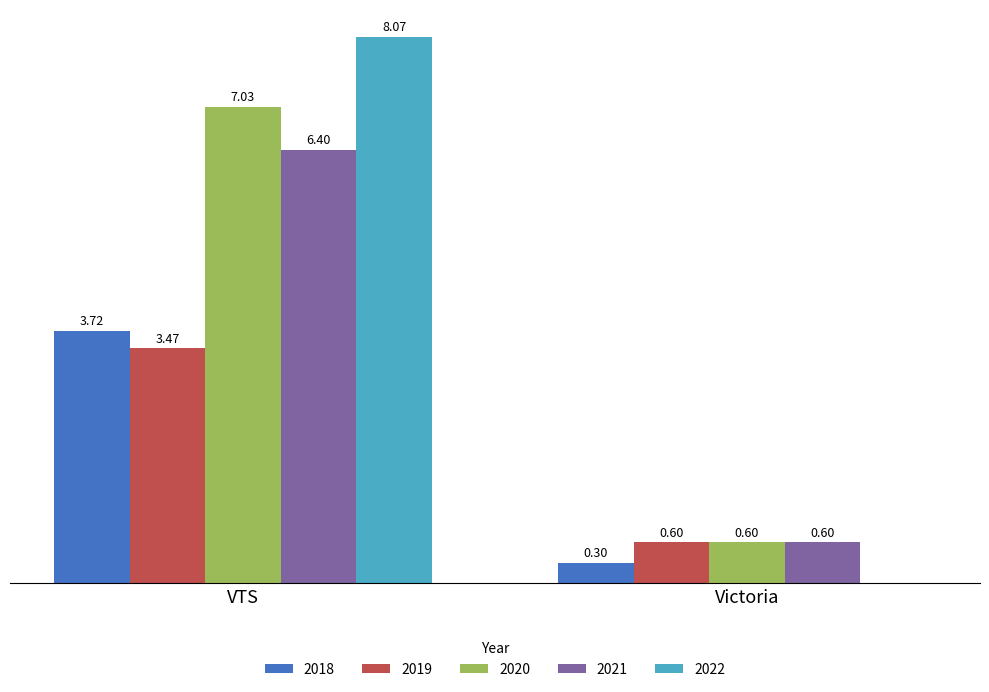

At which label is 2018 closest to 2?

Victoria